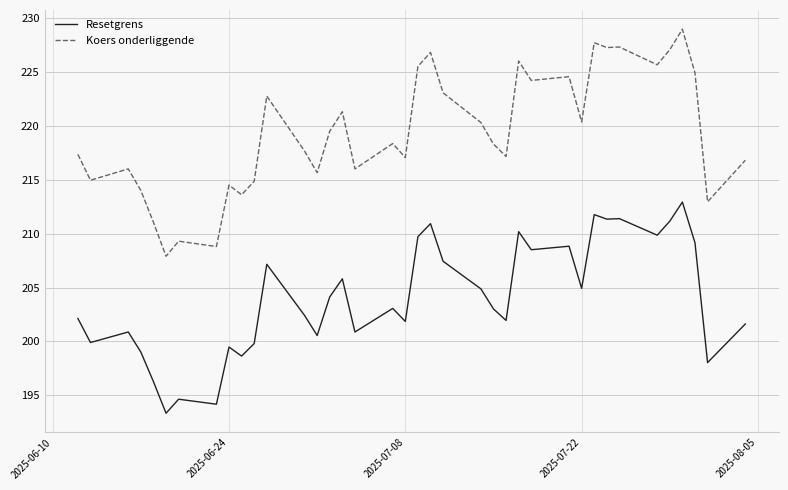

Which series has the largest total across all categories?

Koers onderliggende